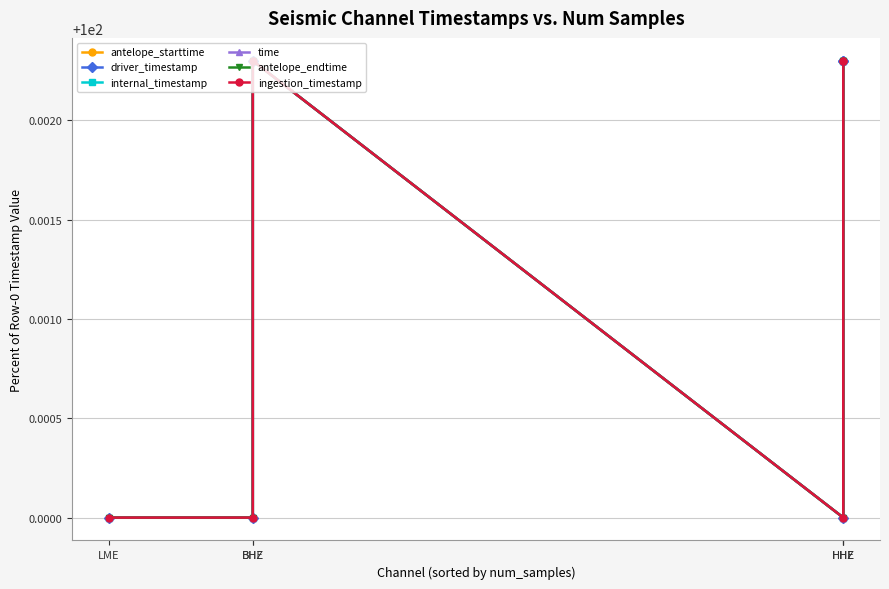

Rank the series by their maximum value, from lowest to highest.

ingestion_timestamp, antelope_endtime, driver_timestamp, antelope_starttime, internal_timestamp, time